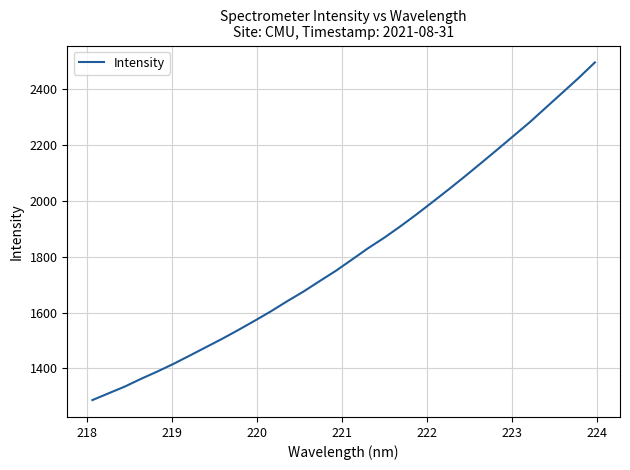

What is the maximum value shown in the chart?

2496.7